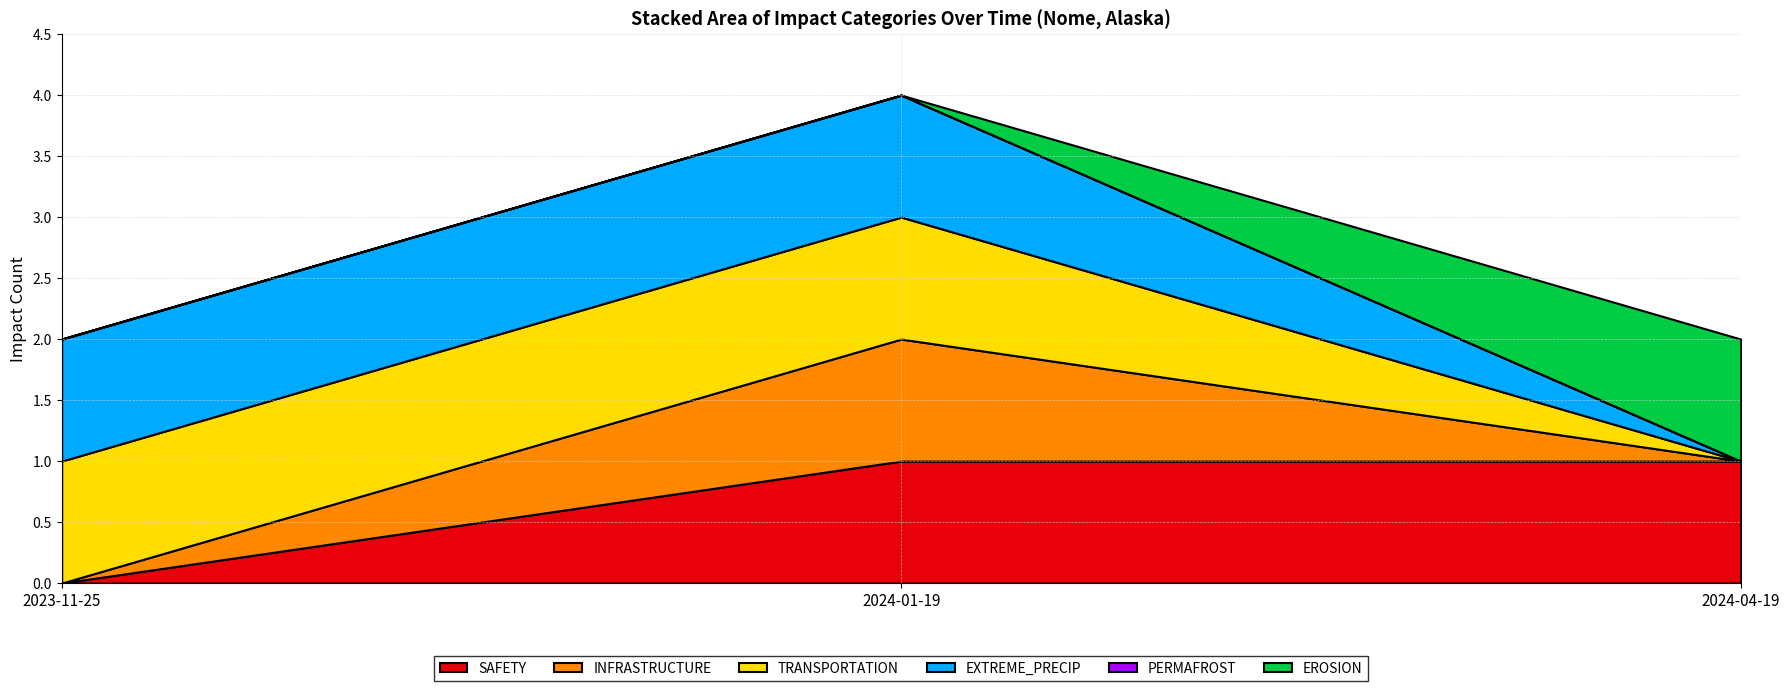

At which category does the chart reach its minimum across all series?

2023-11-25